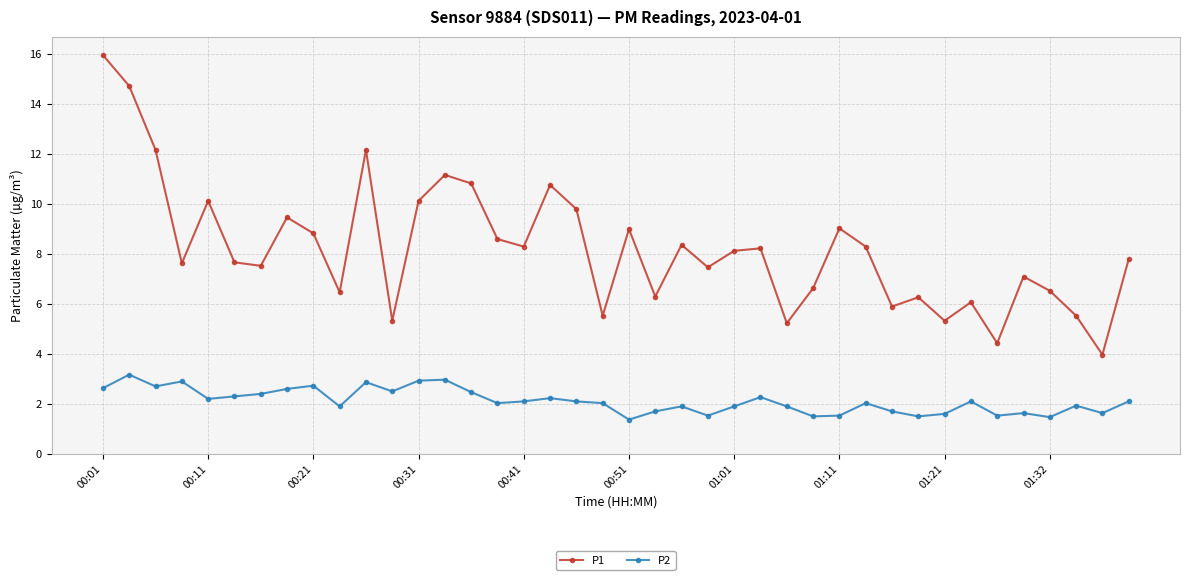

Which series has the widest spread of values?

P1